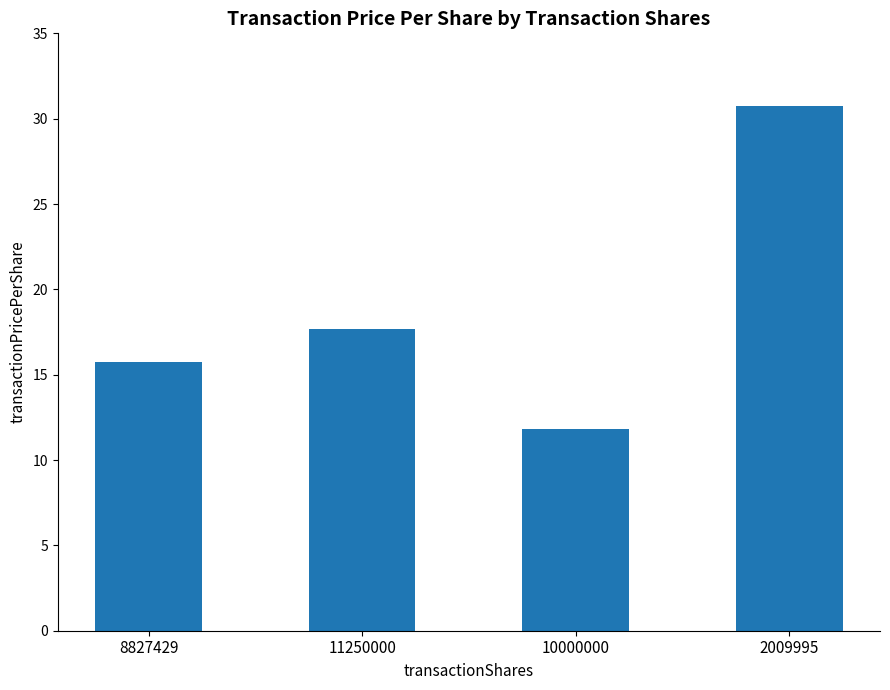

Is it true that the value at 8827429 is 25.6?

False